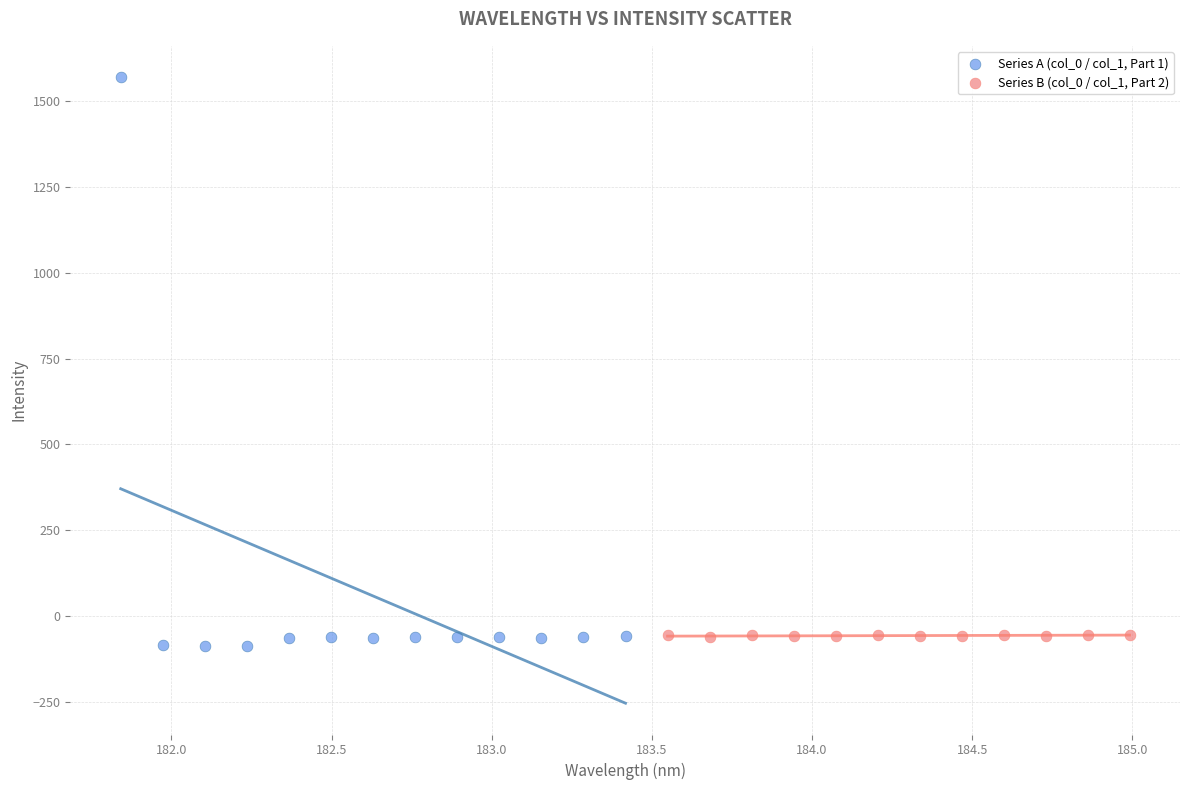

Which series reaches the maximum Y coordinate?

Series A (col_0 / col_1, Part 1)